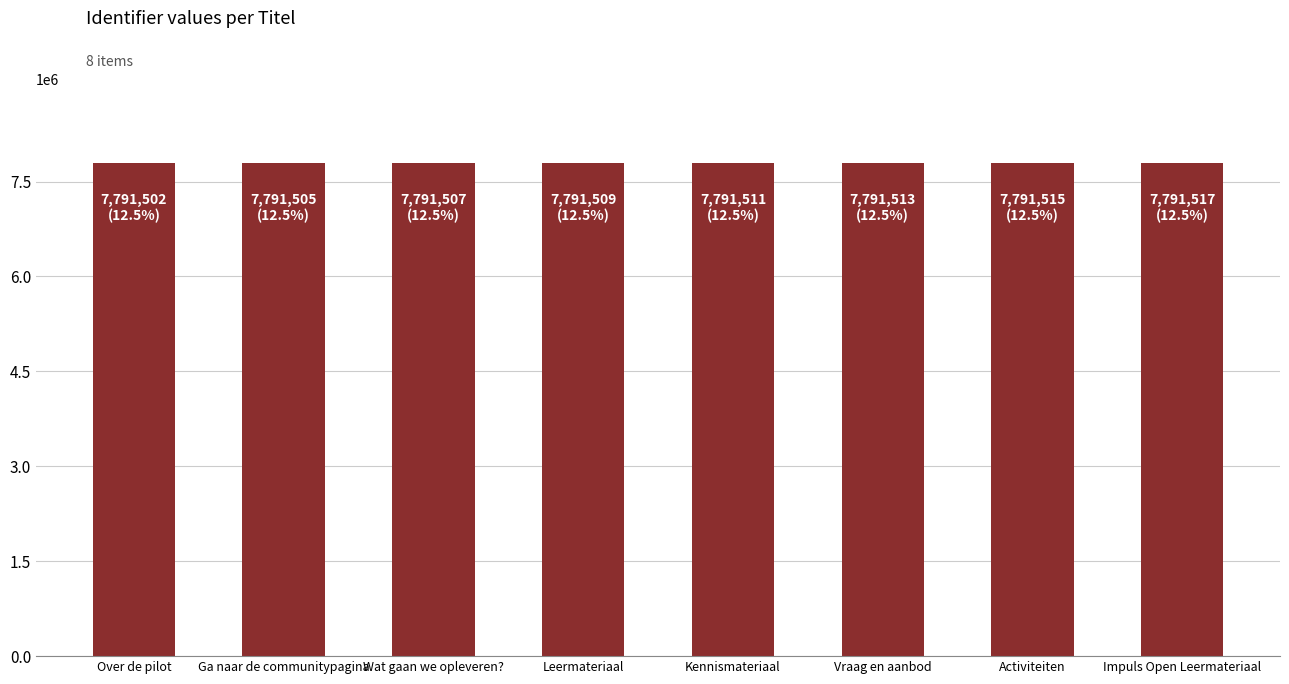

True or false: the data shows 7791502 at Over de pilot.

True